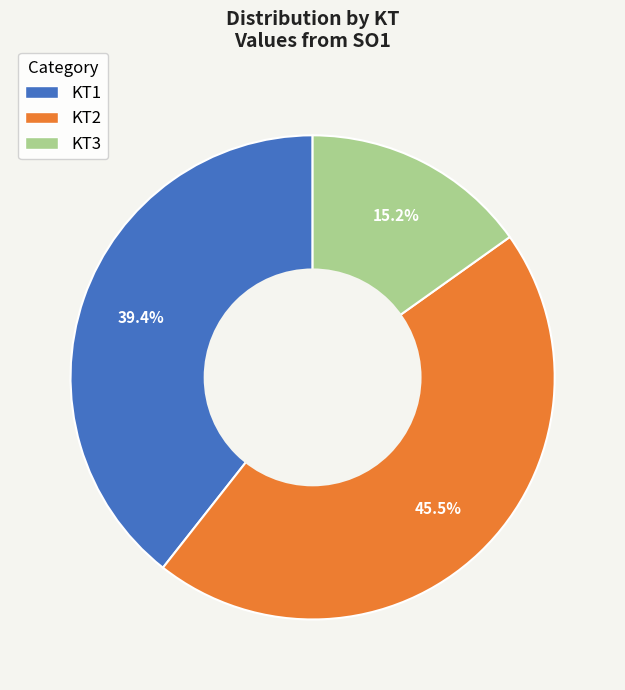

Is there a majority slice in this chart?

No